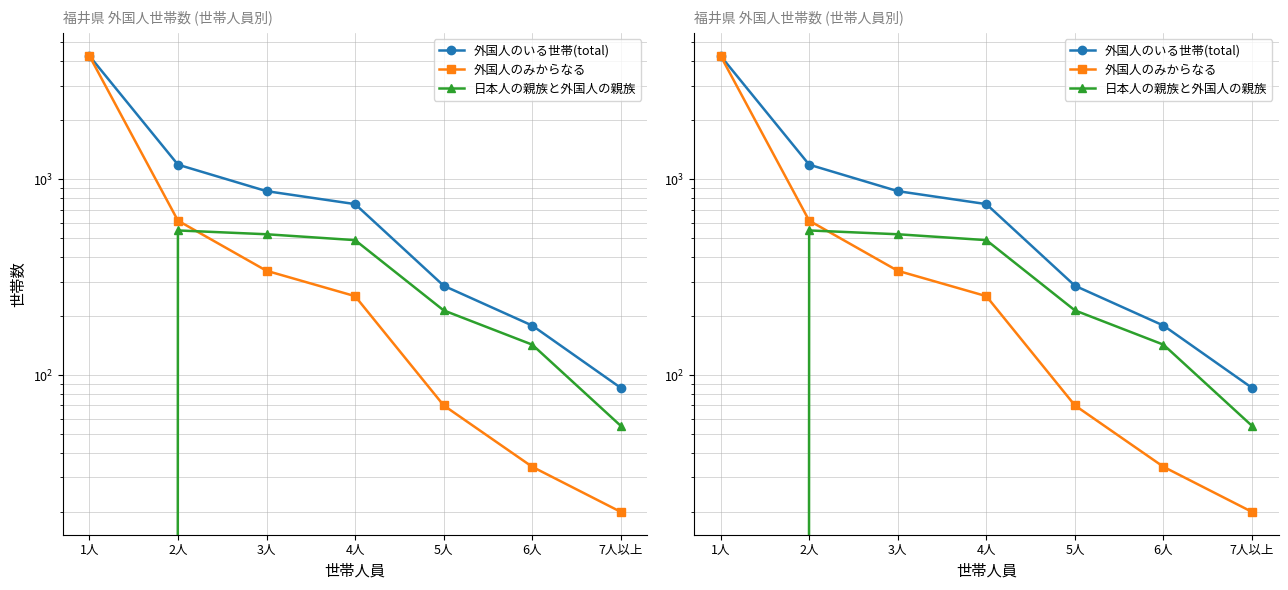

Rank the categories by 外国人のみからなる value from highest to lowest.

1人, 2人, 3人, 4人, 5人, 6人, 7人以上